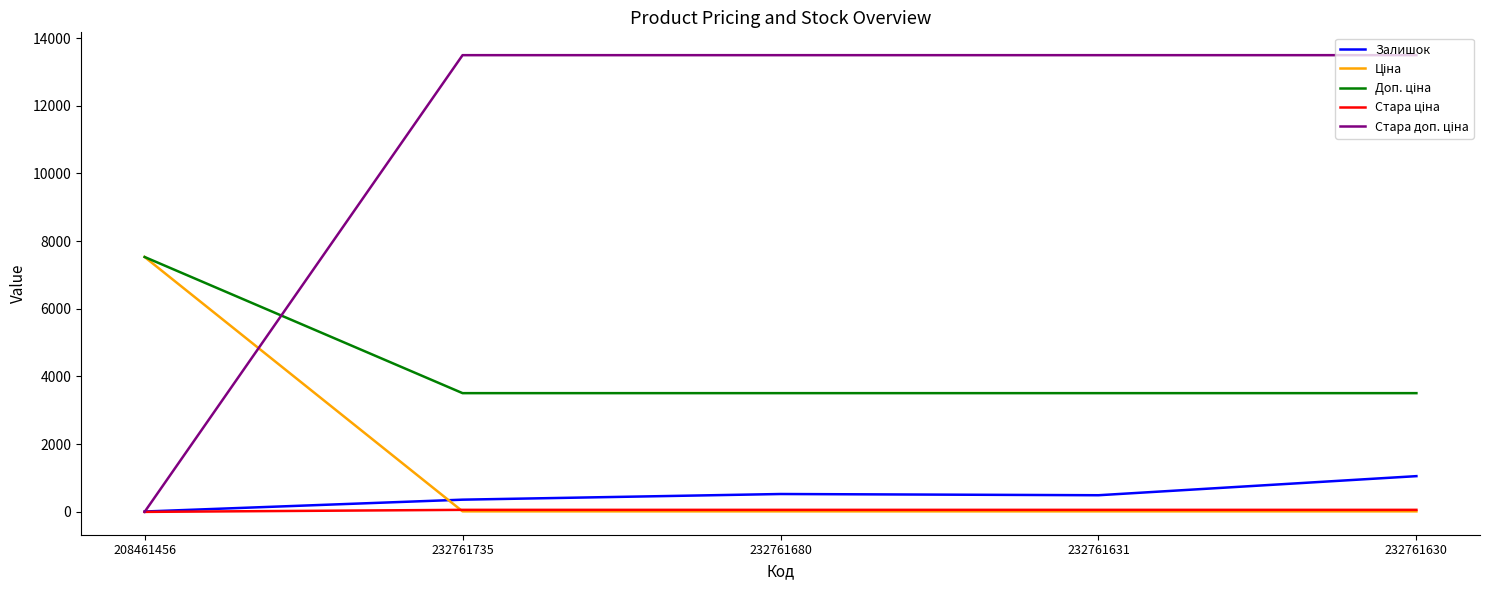

Is it true that Залишок equals 528.0 at 232761680?

True